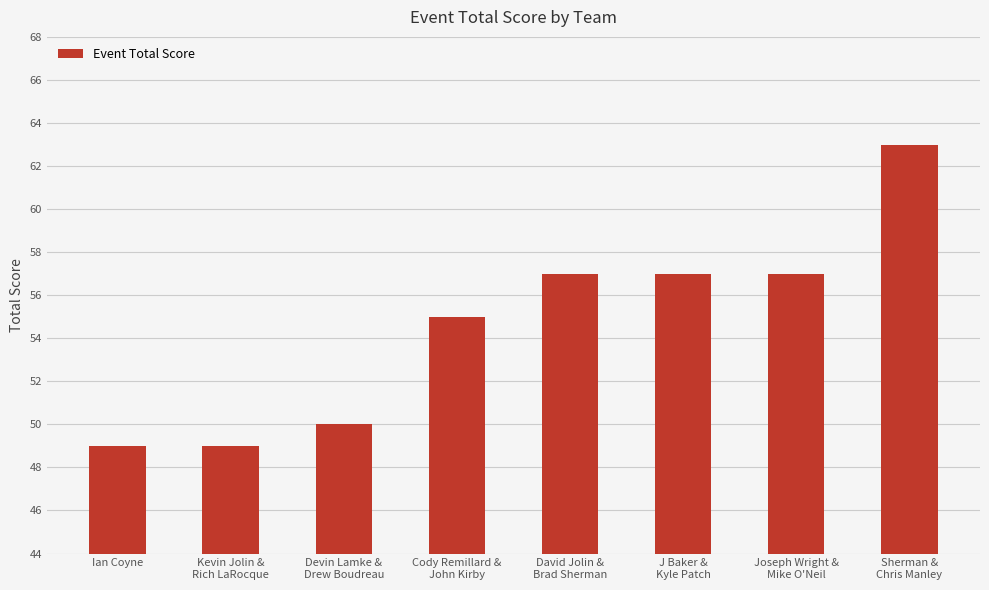

Are the bars grouped side by side (vs. stacked)?

No